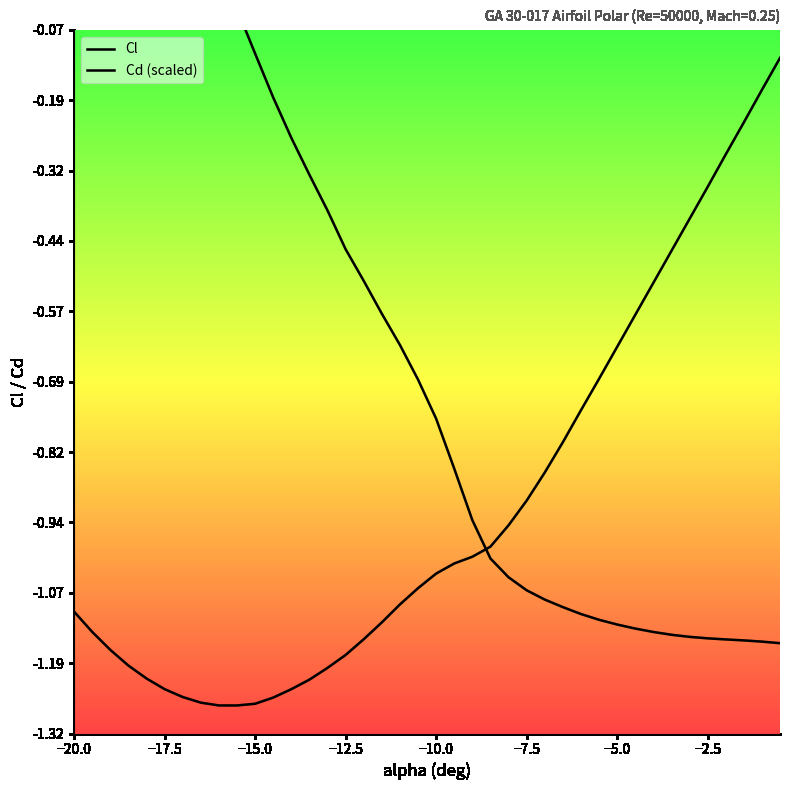

How many intersections are there between Cl and Cd (scaled)?

1